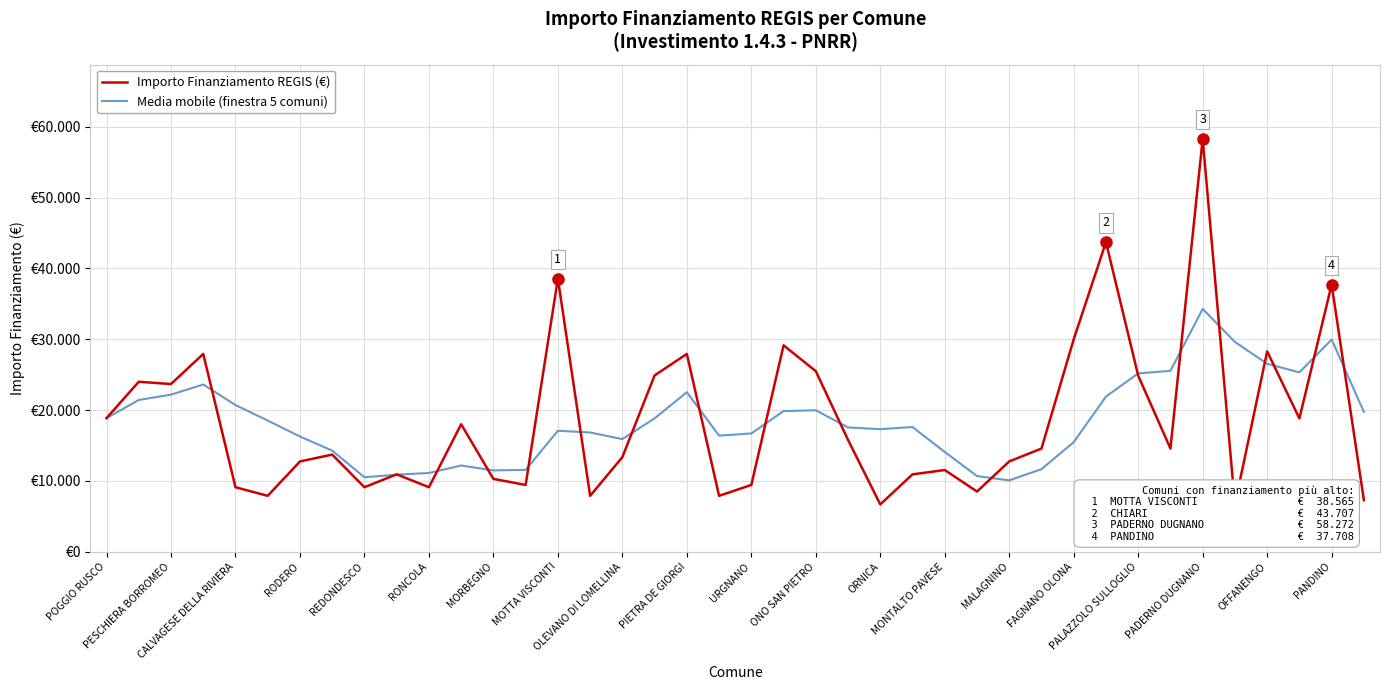

Reading left to right, list all the values displayed in this chart.

Importo Finanziamento REGIS (€): 18854.0	23996.0	23673.0	27922.0	9105.0	7891.0	12747.0	13712.0	9105.0	10926.0	9105.0	17997.0	10284.0	9427.0	38565.0	7891.0	13354.0	24887.0	27922.0	7891.0	9427.0	29136.0	25494.0	15782.0	6677.0	10926.0	11533.0	8498.0	12747.0	14568.0	29995.0	43707.0	24853.0	14568.0	58272.0	6677.0	28281.0	18817.0	37708.0	7284.0
Media mobile (finestra 5 comuni): 18854.0	21425.0	22174.3	23611.2	20710.0	18517.4	16267.6	14275.4	10512.0	10876.2	11119.0	12169.0	11483.4	11547.8	17075.6	16832.8	15904.2	18824.8	22523.8	16389.0	16696.2	19852.6	19974.0	17546.0	17303.2	17603.0	14082.4	10683.2	10076.2	11654.4	15468.2	21903.0	25174.0	25538.2	34279.0	29615.4	26530.2	25323.0	29951.0	19753.4